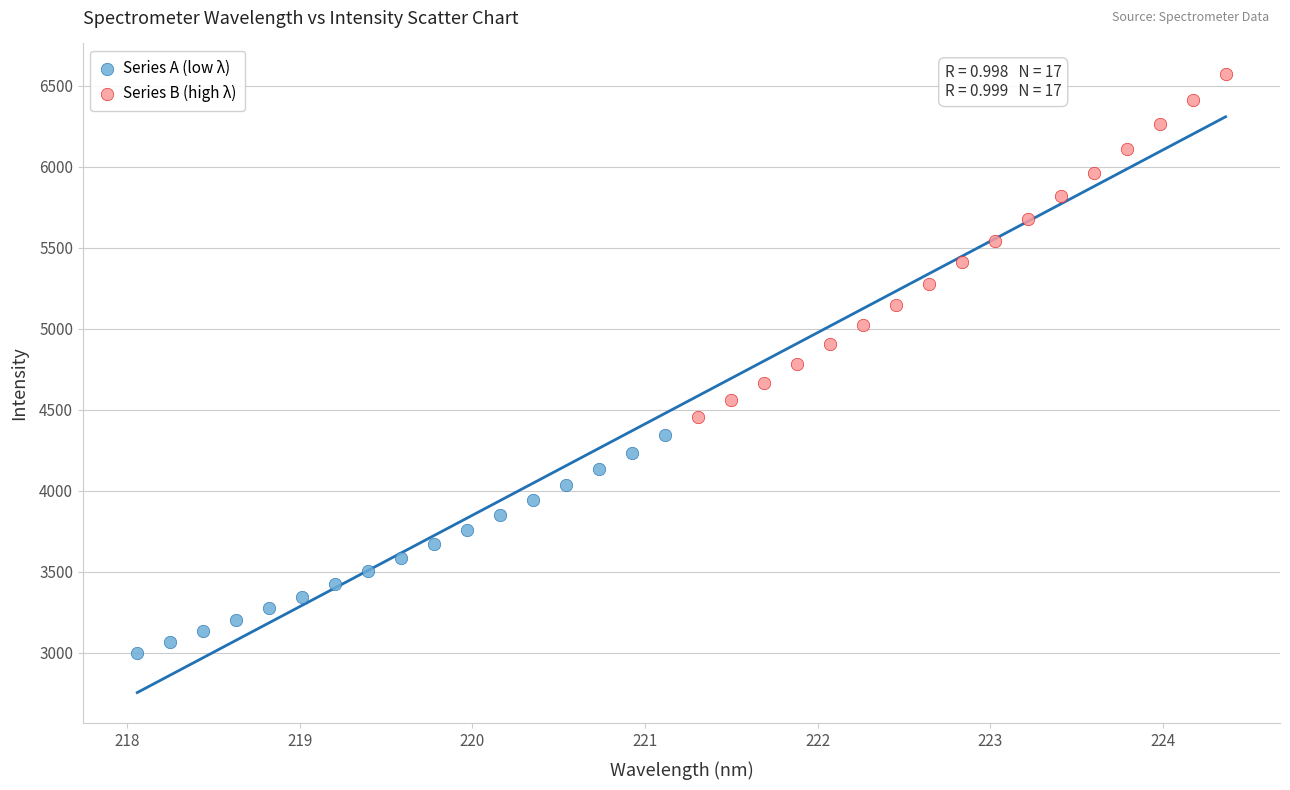

Which series has the widest spread of Y values?

Series B (high λ)